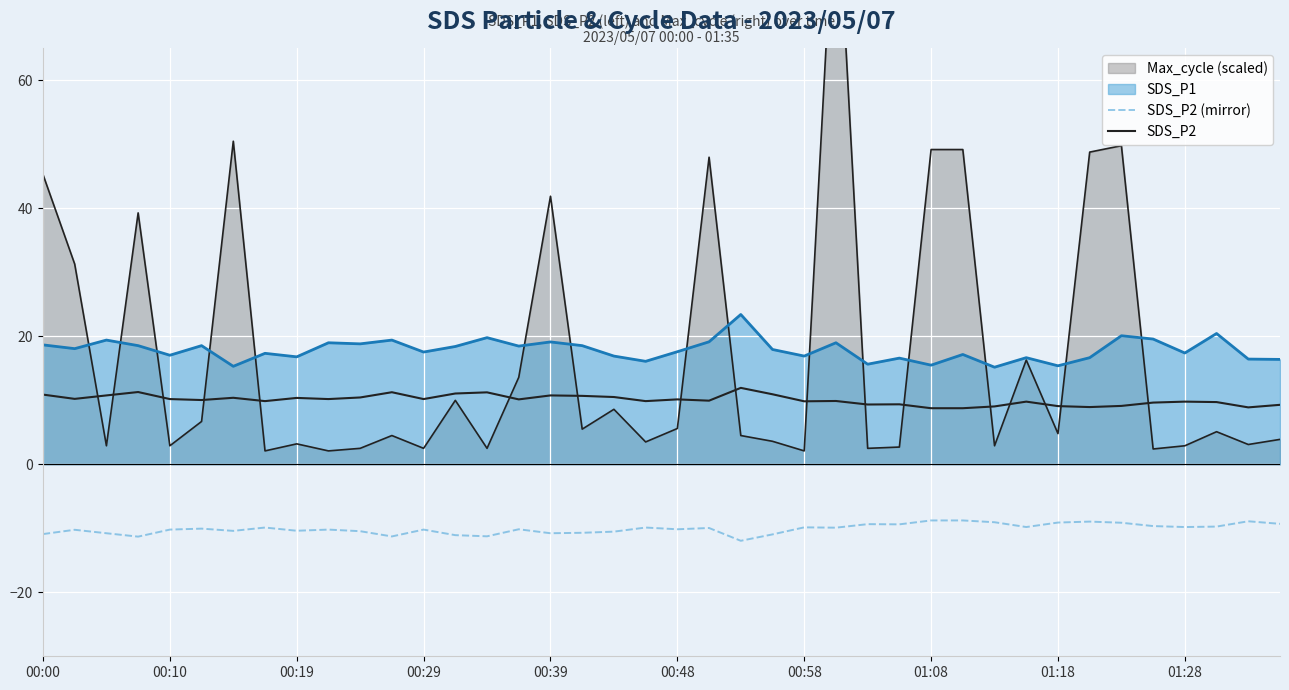

In SDS_P2, how many points are higher than both neighbors (excluding endpoints)?

12